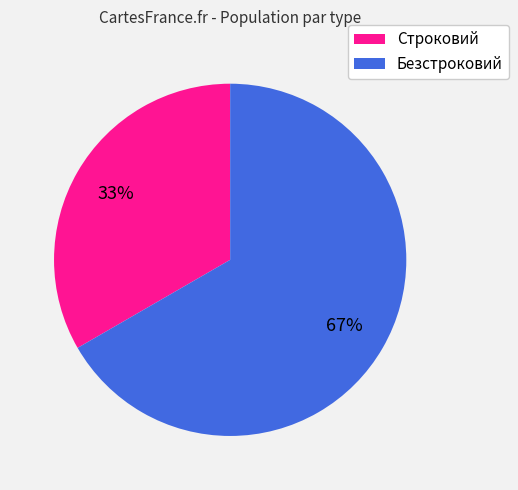

Which category accounts for the majority?

Безстроковий